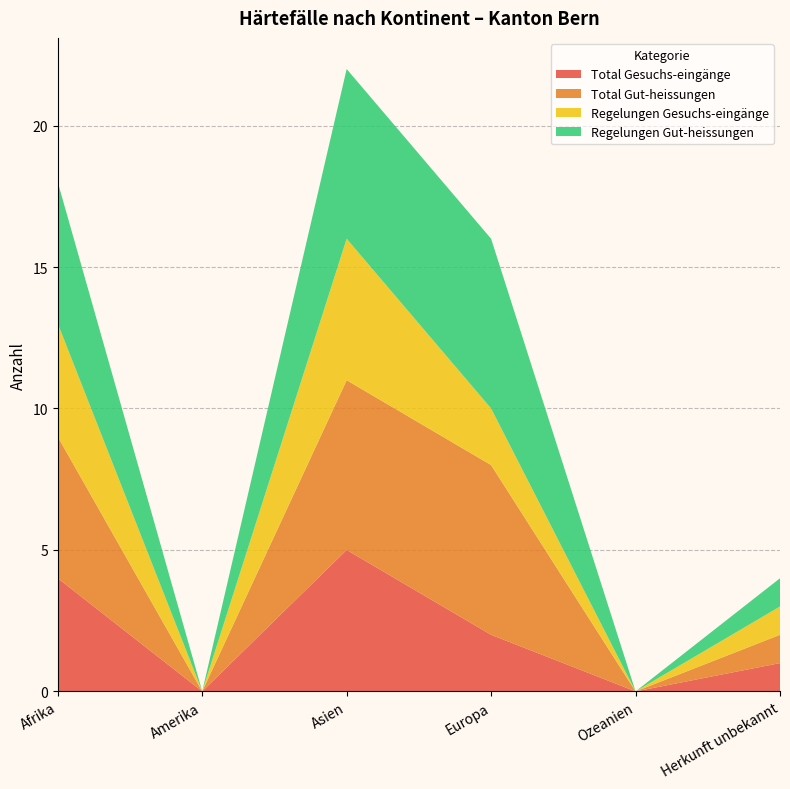

Reading left to right, list all the values displayed in this chart.

Total Gesuchs-eingänge: 4	0	5	2	0	1
Total Gut-heissungen: 5	0	6	6	0	1
Regelungen Gesuchs-eingänge: 4	0	5	2	0	1
Regelungen Gut-heissungen: 5	0	6	6	0	1